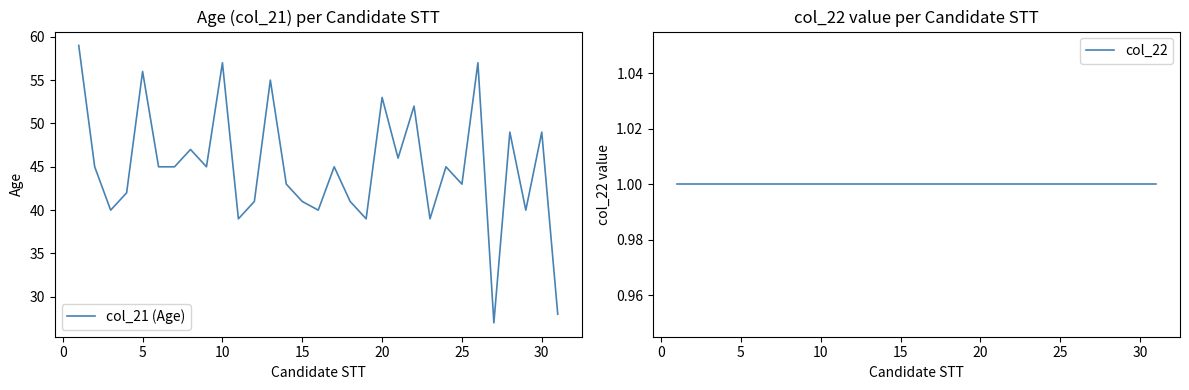

Rank the series at 10 from lowest to highest value.

col_22, col_21 (Age)